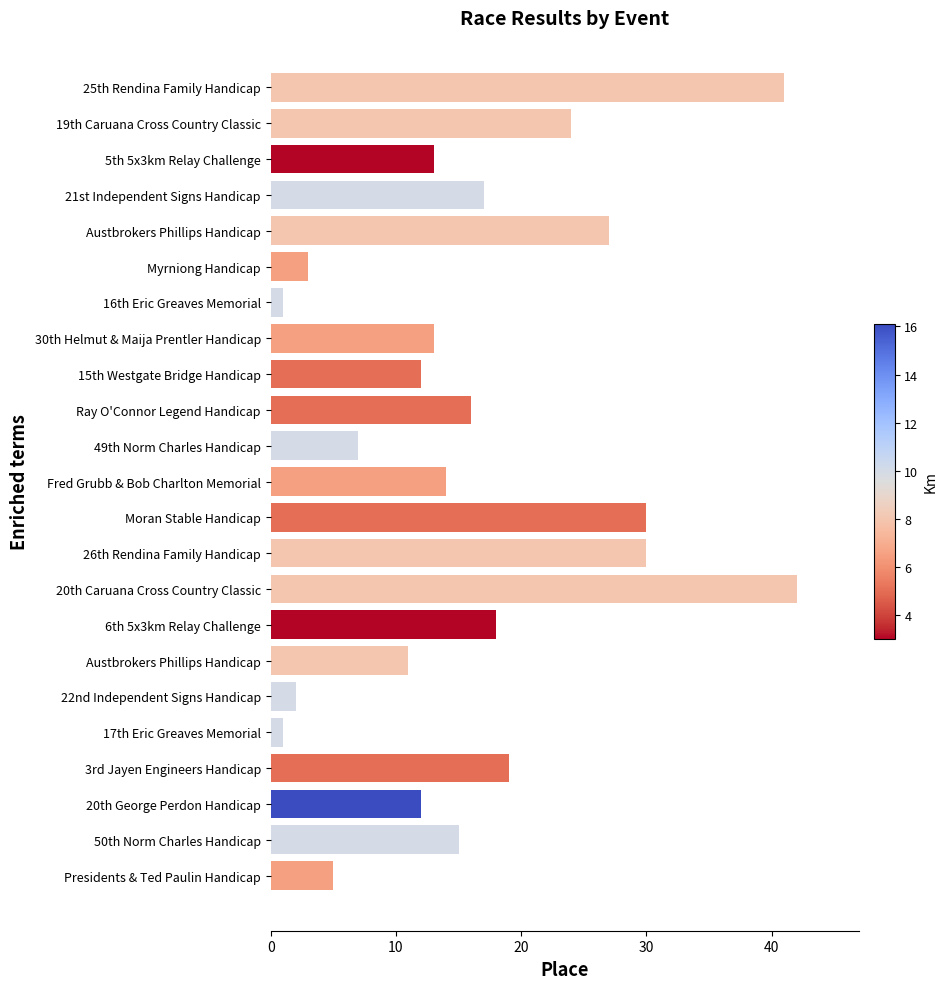

How many distinct data groups are displayed?

1